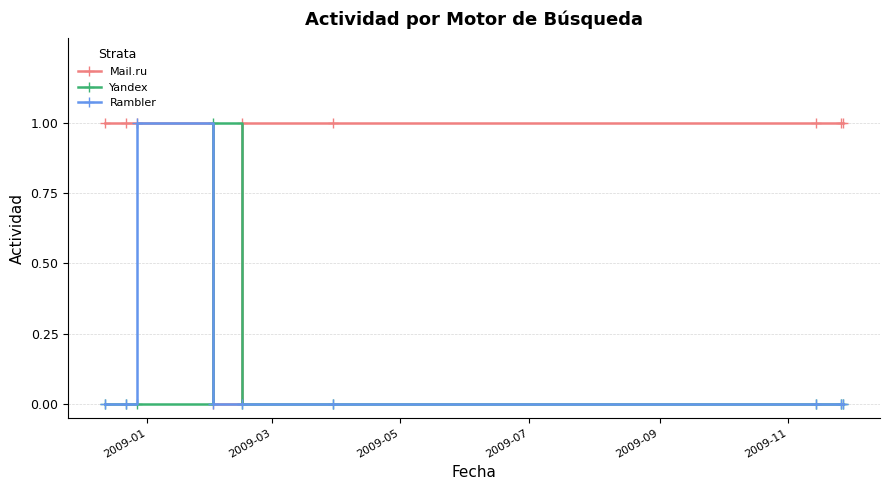

Which series has the largest total across all categories?

Mail.ru